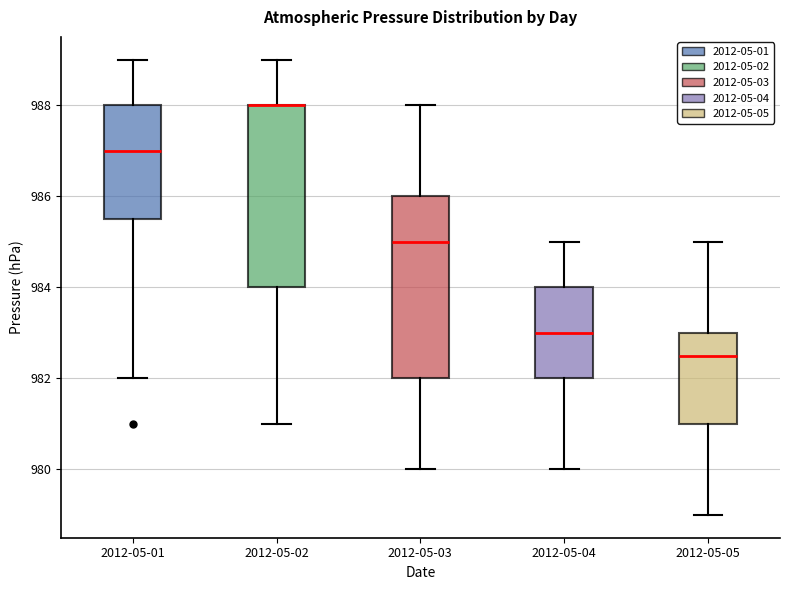

Reading left to right, read every box against the y-axis: the position of its median line, the range the box covers, and the ends of its whiskers. The values are not printed on the chart, so give them approximately, as read against the axis.

2012-05-01: median 987.0, box 985.6 to 988.0, whiskers 982.0 to 989.0
2012-05-02: median 988.0 (drawn on the box's upper edge), box 984.0 to 988.0, whiskers 981.0 to 989.0
2012-05-03: median 985.0, box 982.0 to 986.0, whiskers 980.0 to 988.0
2012-05-04: median 983.0, box 982.0 to 984.0, whiskers 980.0 to 985.0
2012-05-05: median 982.6, box 981.0 to 983.0, whiskers 979.0 to 985.0